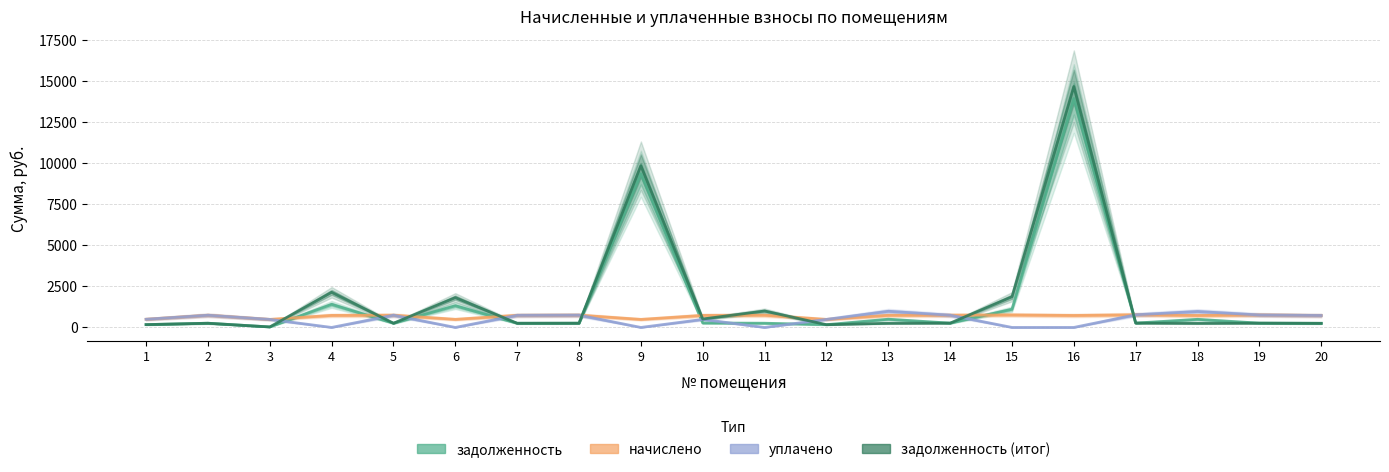

Count the number of categories in the chart.

20